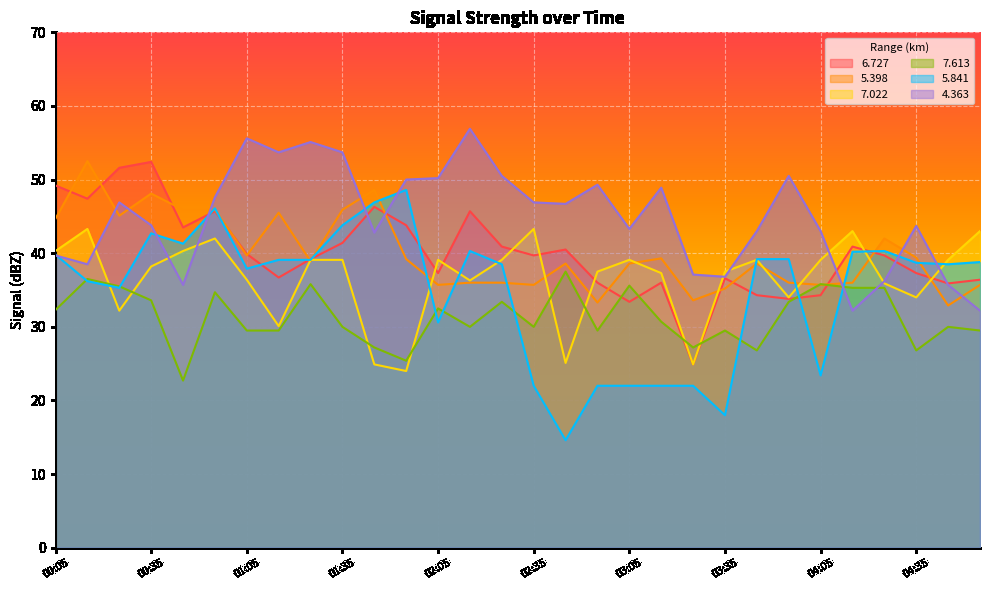

What position from the left is 02:55?

18